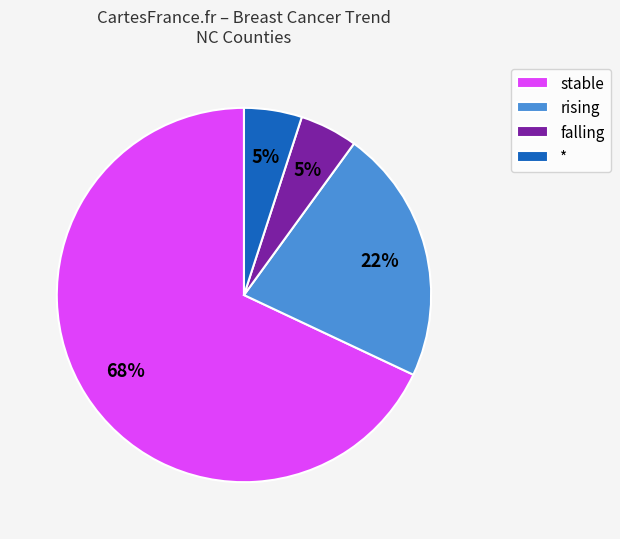

True or false: stable accounts for 3% of the total.

False